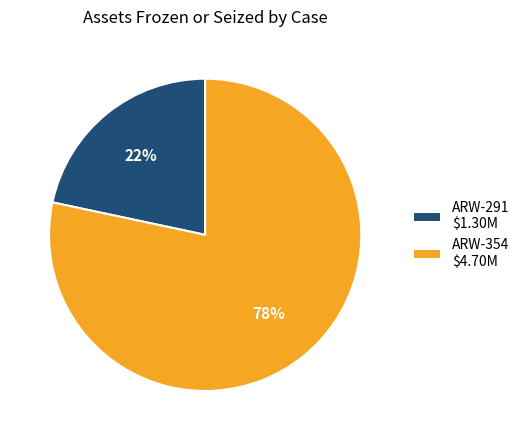

Rank the categories by value from lowest to highest.

ARW-291, ARW-354